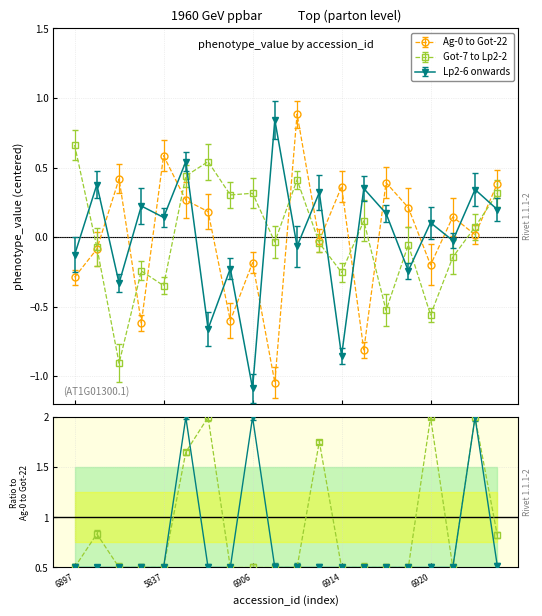

Which series has the largest total across all categories?

Ag-0 to Got-22